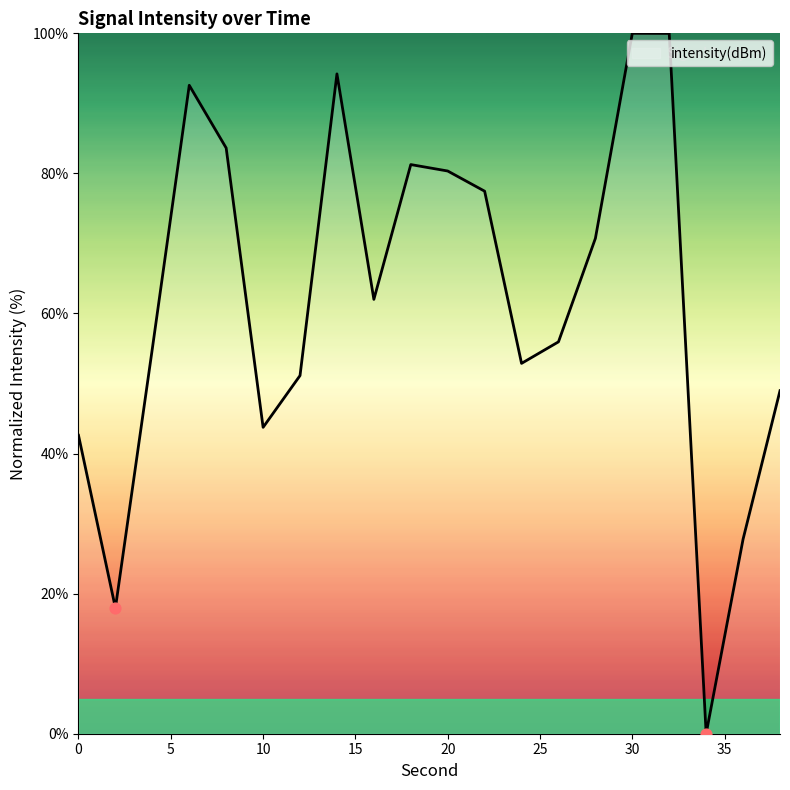

What is the difference between the maximum and minimum values?

100.0